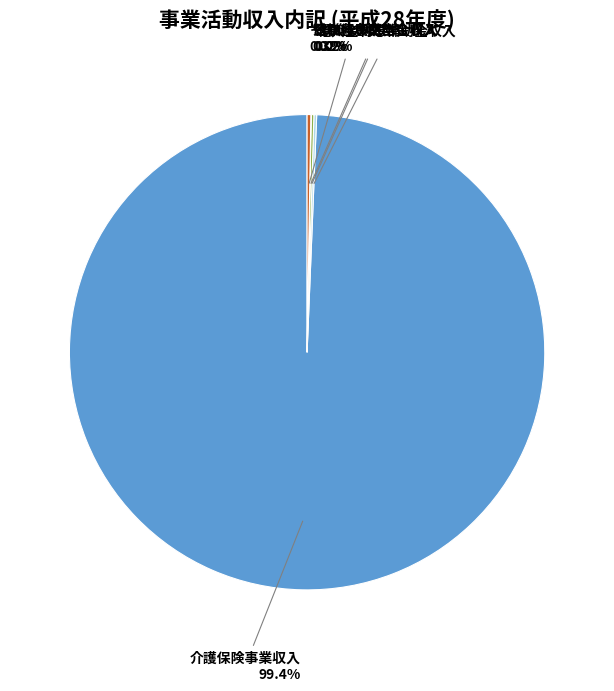

Is there a majority slice in this chart?

Yes